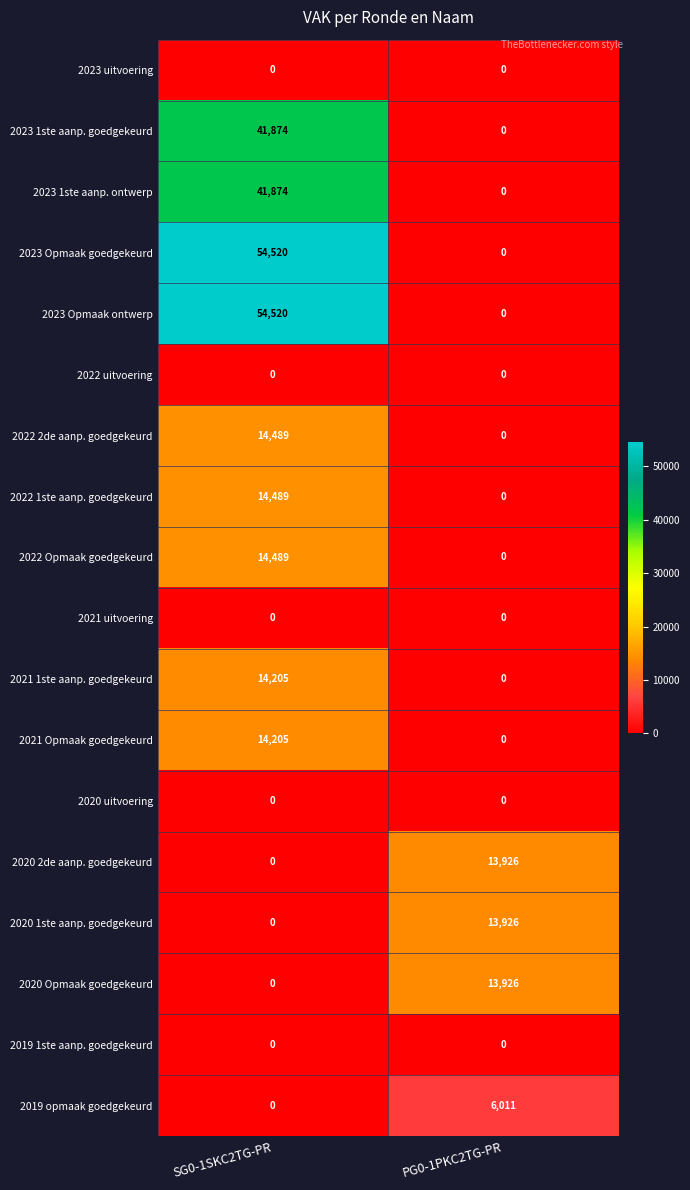

What is the spread (max minus min) of values at SG0-1SKC2TG-PR?

54520